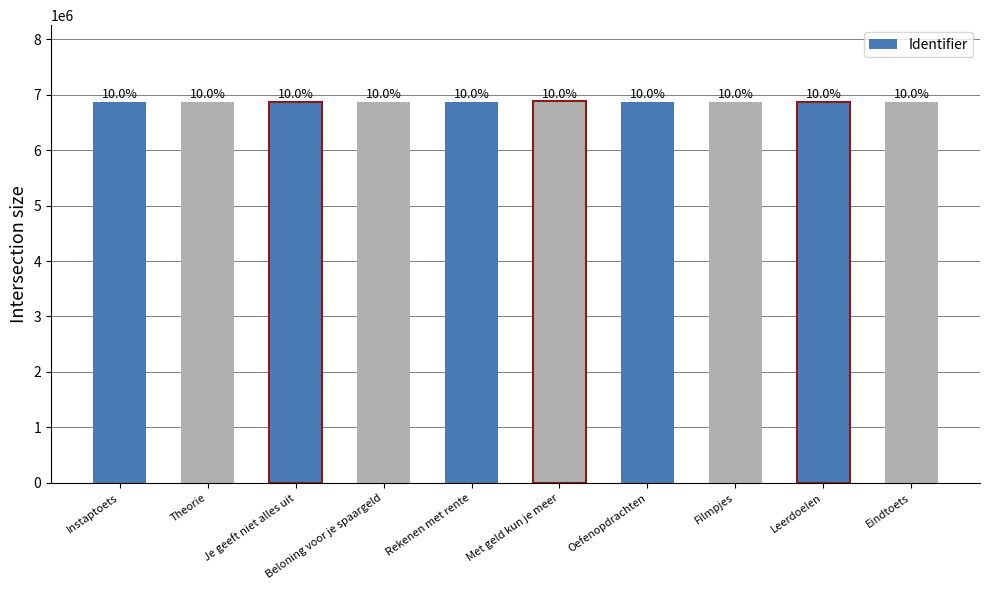

Are the bars horizontal?

No